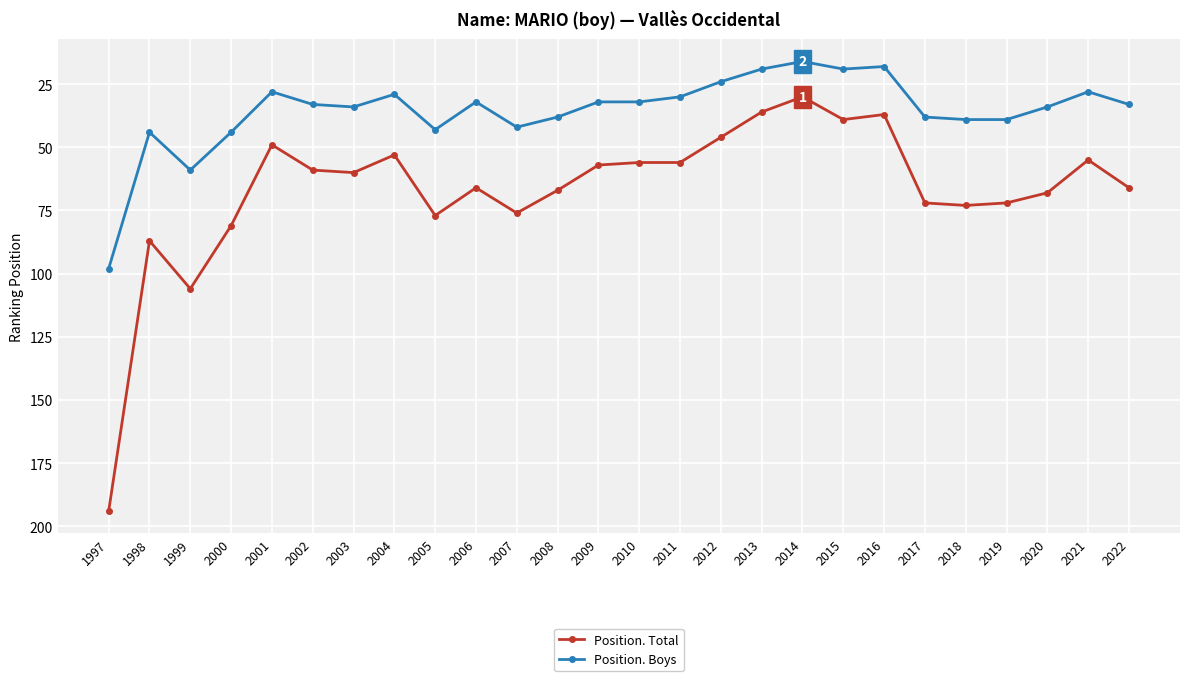

The Position. Total series shows 17 at 2013. True or false?

False